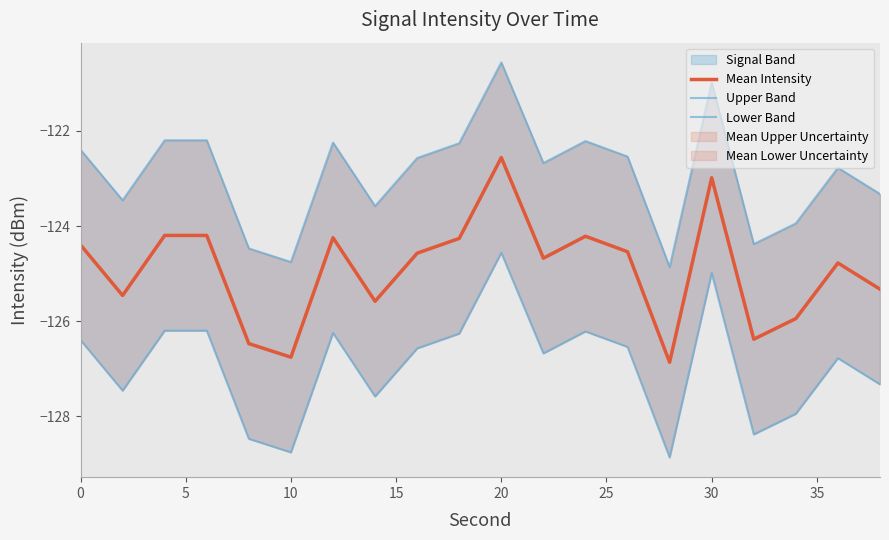

Which series has the largest total across all categories?

Upper Band